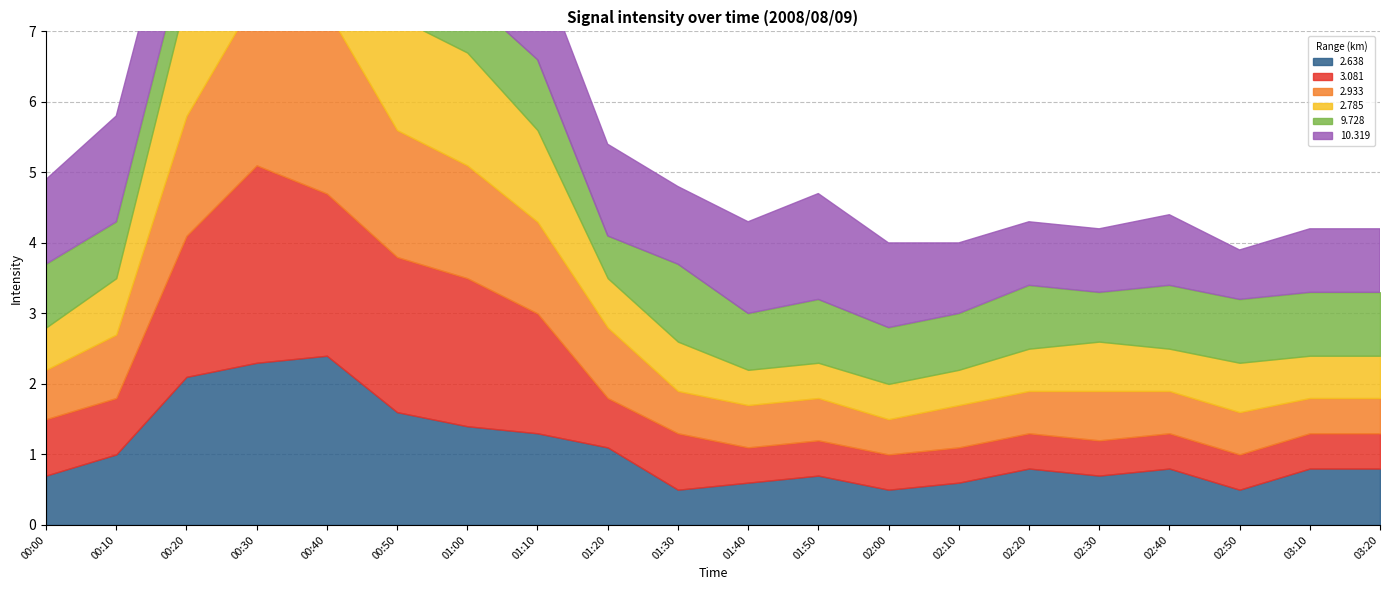

Reading right to left, transcribe all the data shown in this chart.

2.638: 0.8	0.8	0.5	0.8	0.7	0.8	0.6	0.5	0.7	0.6	0.5	1.1	1.3	1.4	1.6	2.4	2.3	2.1	1.0	0.7
3.081: 0.5	0.5	0.5	0.5	0.5	0.5	0.5	0.5	0.5	0.5	0.8	0.7	1.7	2.1	2.2	2.3	2.8	2.0	0.8	0.8
2.933: 0.5	0.5	0.6	0.6	0.7	0.6	0.6	0.5	0.6	0.6	0.6	1.0	1.3	1.6	1.8	2.6	2.4	1.7	0.9	0.7
2.785: 0.6	0.6	0.7	0.6	0.7	0.6	0.5	0.5	0.5	0.5	0.7	0.7	1.3	1.6	1.6	2.1	2.2	1.7	0.8	0.6
9.728: 0.9	0.9	0.9	0.9	0.7	0.9	0.8	0.8	0.9	0.8	1.1	0.6	1.0	0.8	0.7	0.9	0.6	0.7	0.8	0.9
10.319: 0.9	0.9	0.7	1.0	0.9	0.9	1.0	1.2	1.5	1.3	1.1	1.3	1.4	1.5	1.2	1.7	1.9	1.4	1.5	1.2